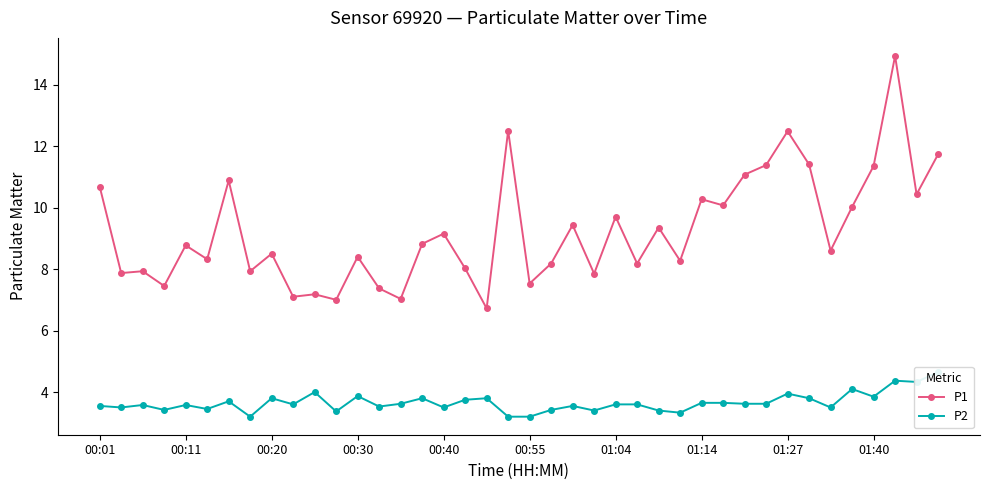

True or false: P1 has more than 0 interior local peaks.

True